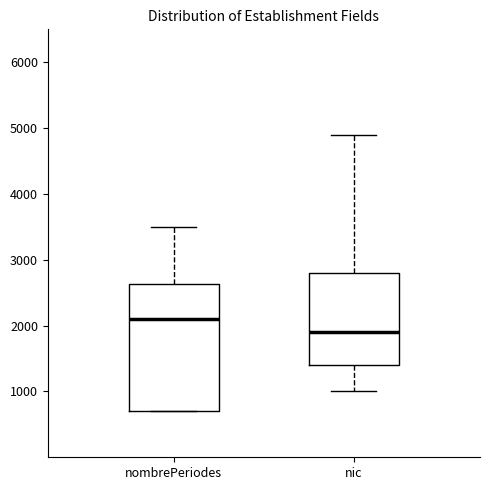

Where is the lower edge of the box for nic on the y-axis? The values are not printed on the chart, so give them approximately, as read against the axis.

1400